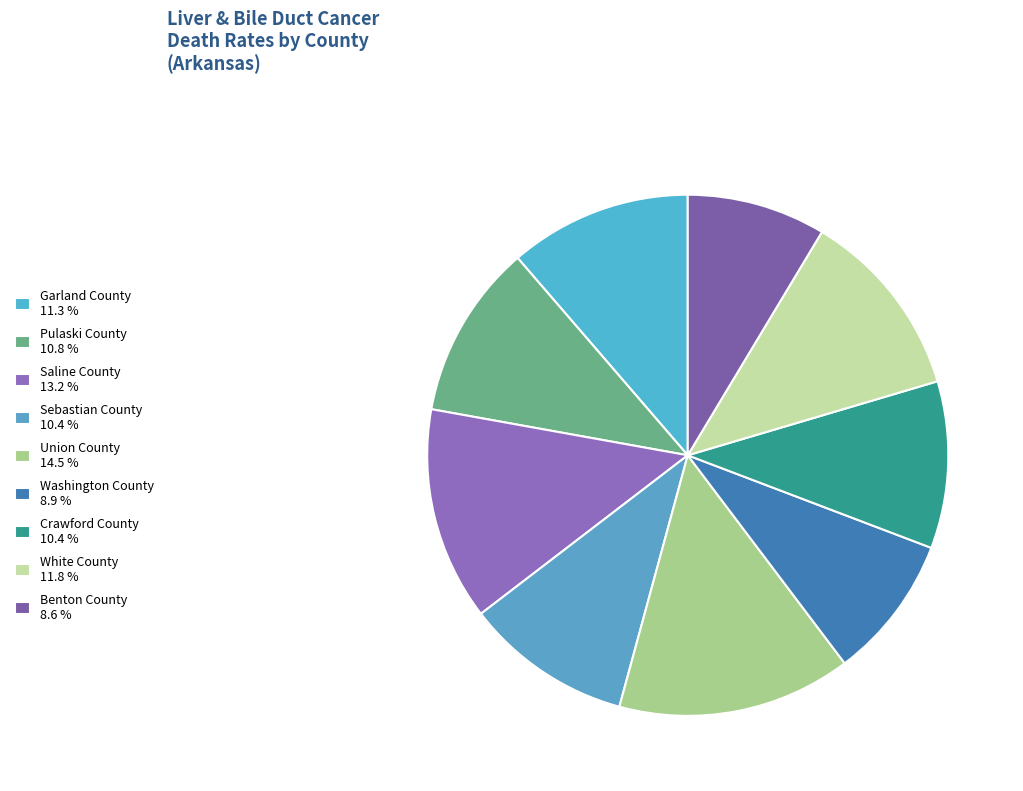

What percentage is NOT represented by Washington County?

91.1%